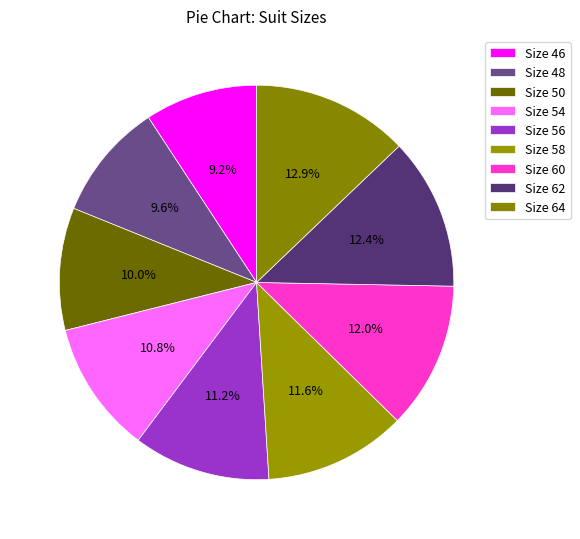

To the nearest percent, what percentage of the pie is Size 46?

9%